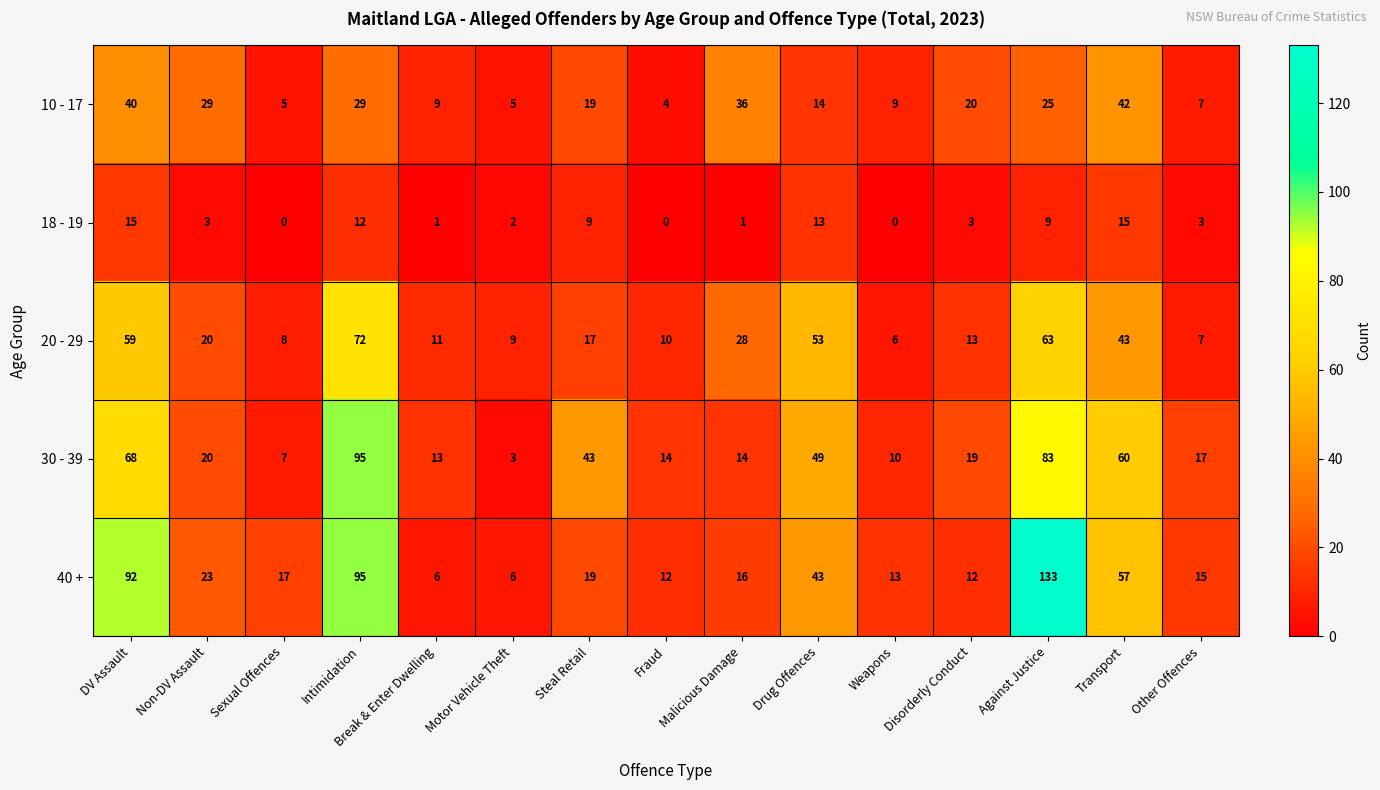

Which series has the largest total across all categories?

40 +